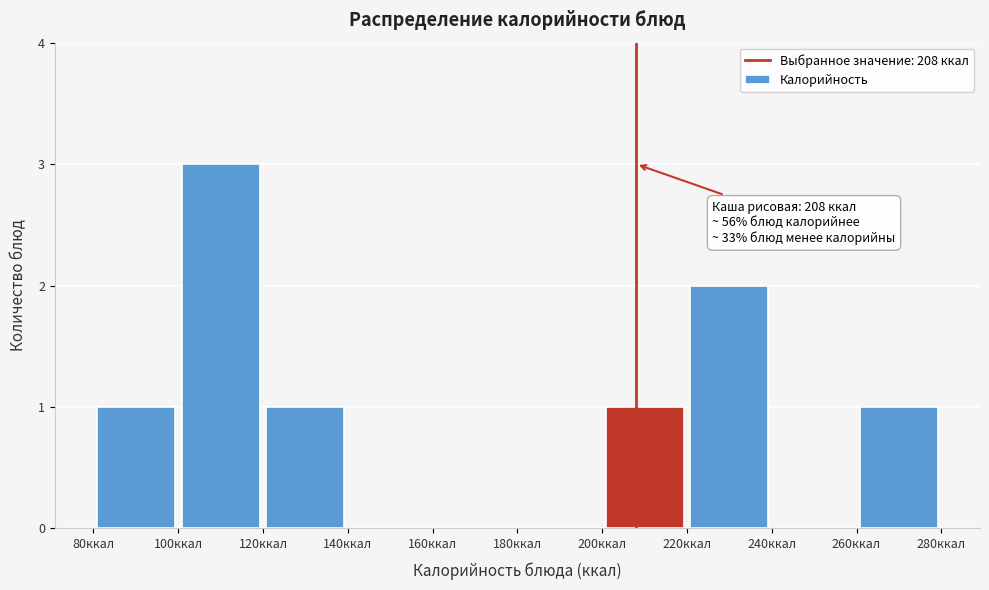

Which range on the x-axis has the tallest bar?

100 to 120